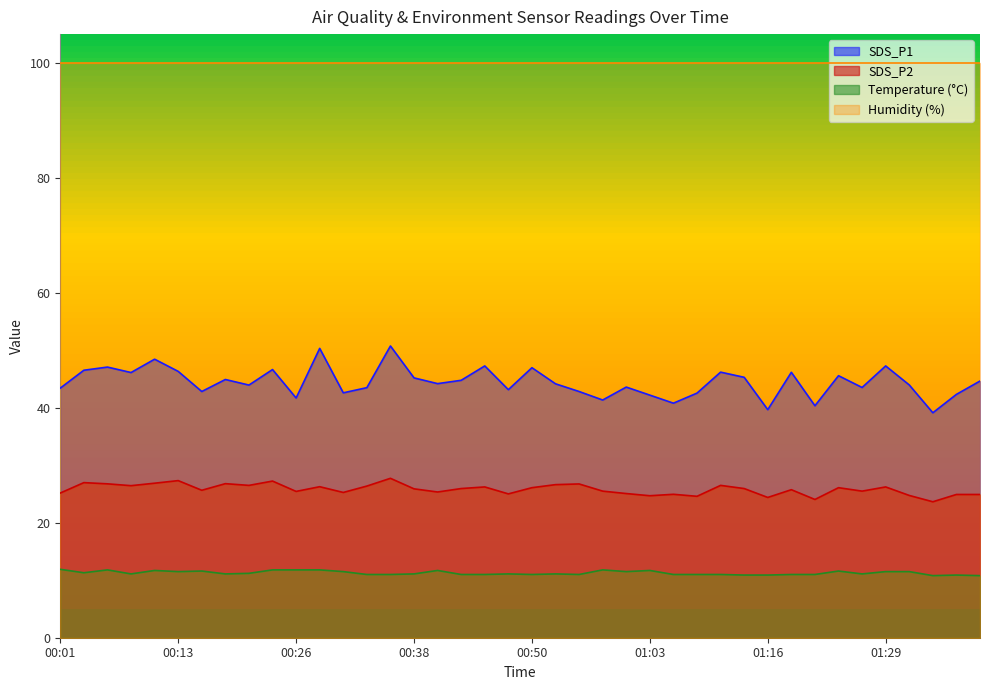

True or false: Temp and SDS_P1 cross at least once.

False